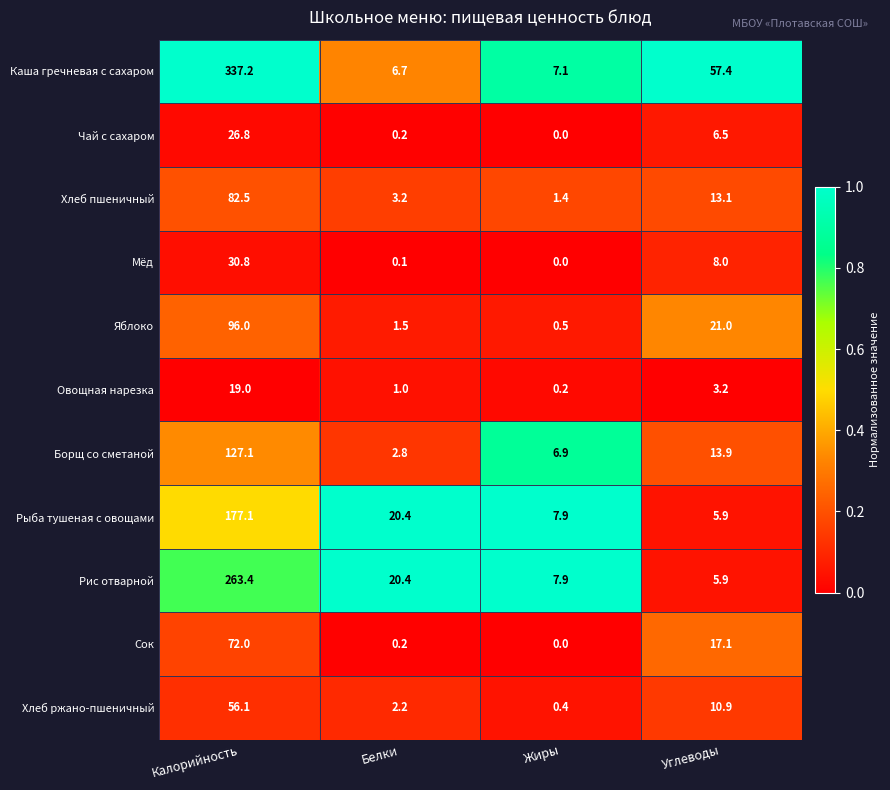

List the series in order of their peak value, highest first.

Каша гречневая с сахаром, Рис отварной, Рыба тушеная с овощами, Борщ со сметаной, Яблоко, Хлеб пшеничный, Сок, Хлеб ржано-пшеничный, Мёд, Чай с сахаром, Овощная нарезка